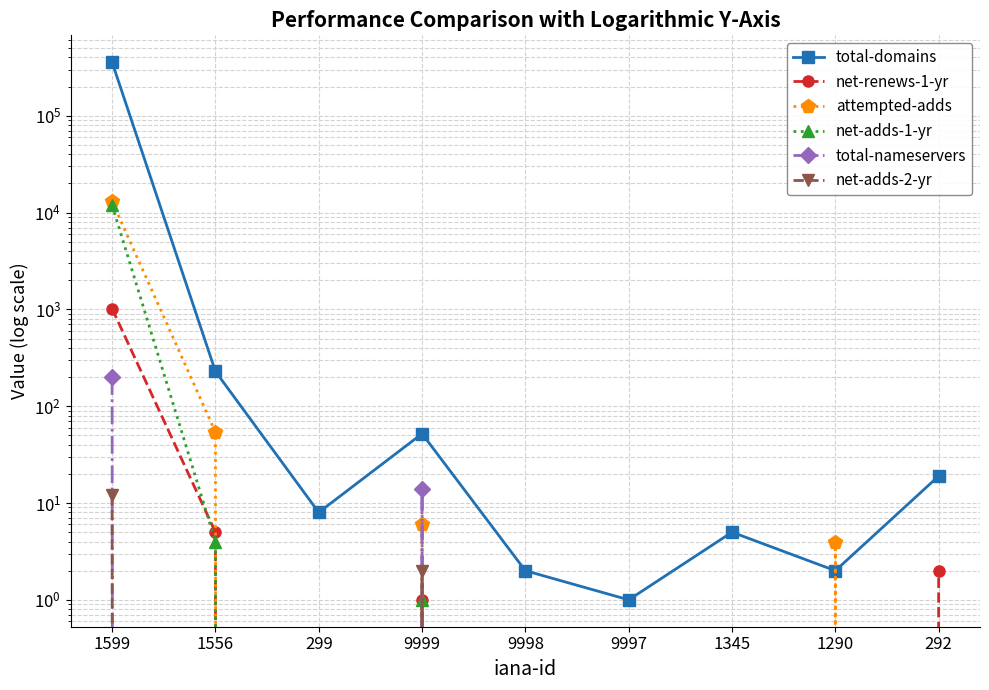

What is the average value of the attempted-adds series?

1454